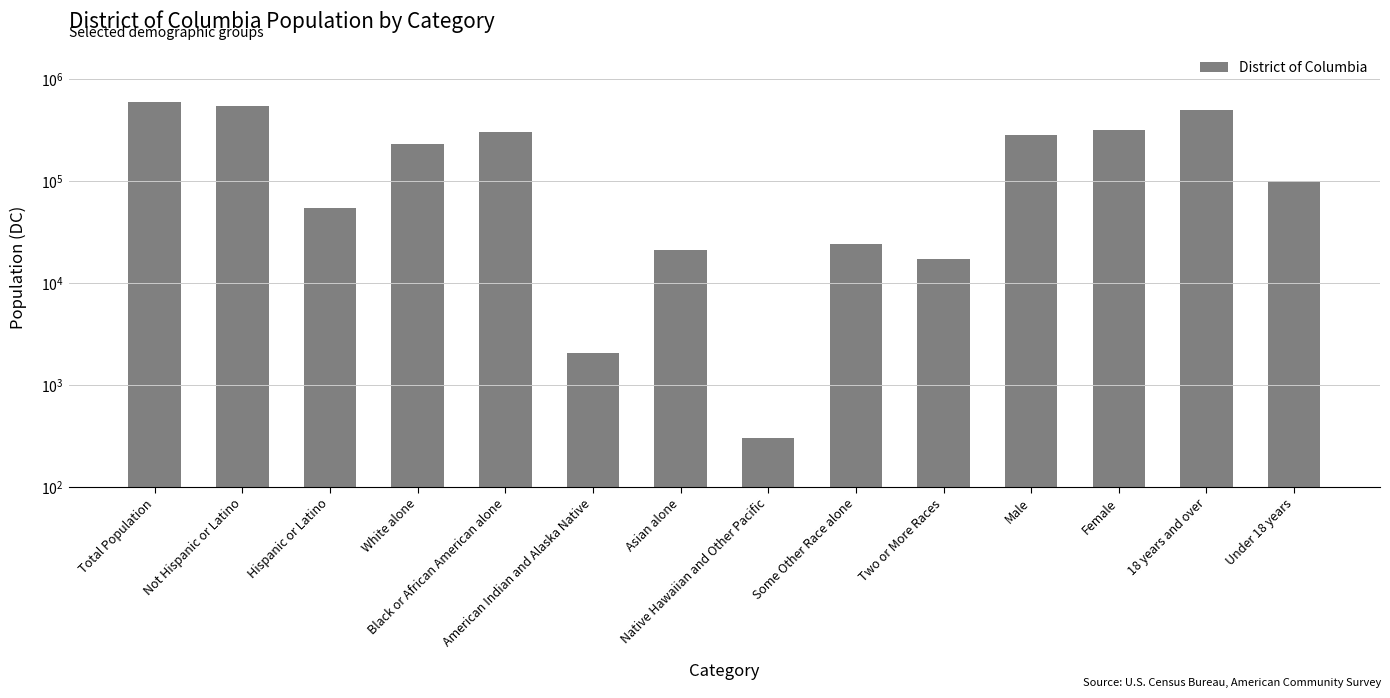

What is the label of the 7th bar from the right?

Native Hawaiian and Other Pacific